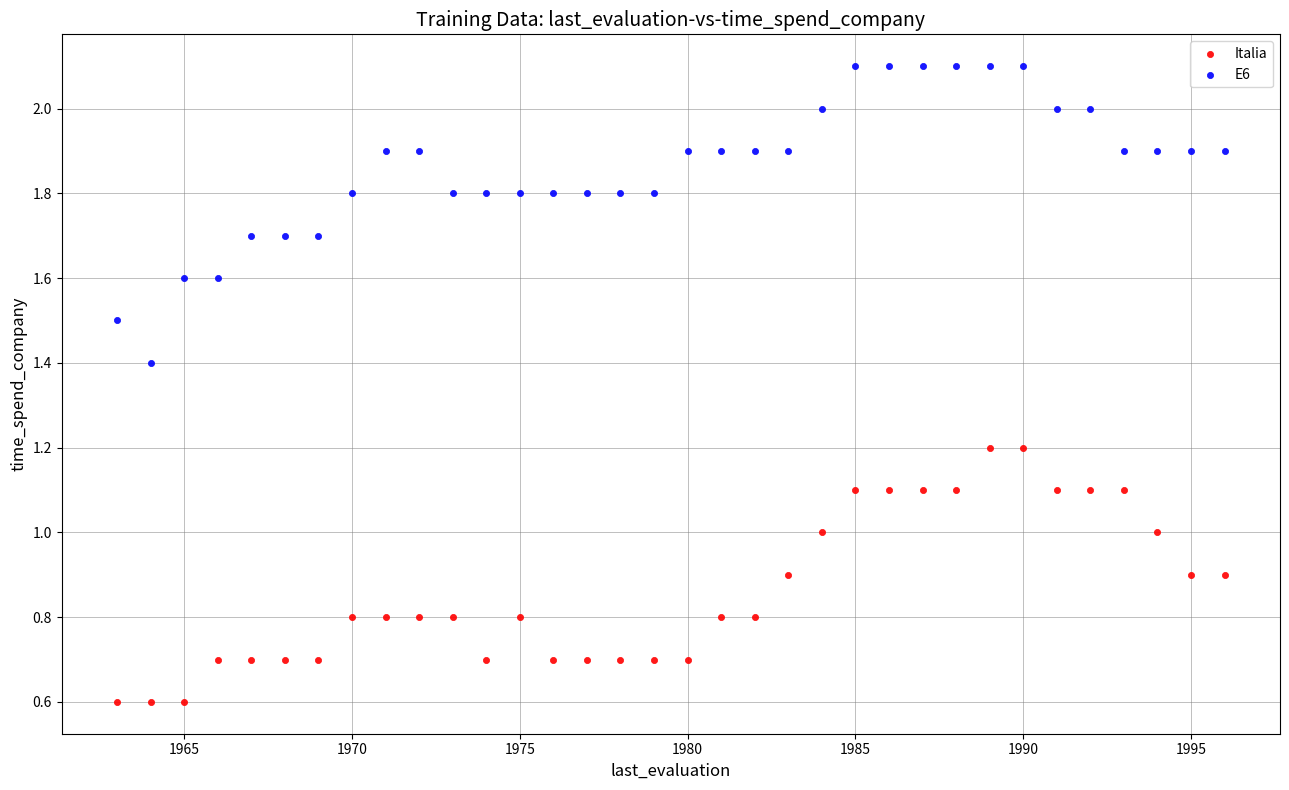

Which series has the widest spread of Y values?

E6